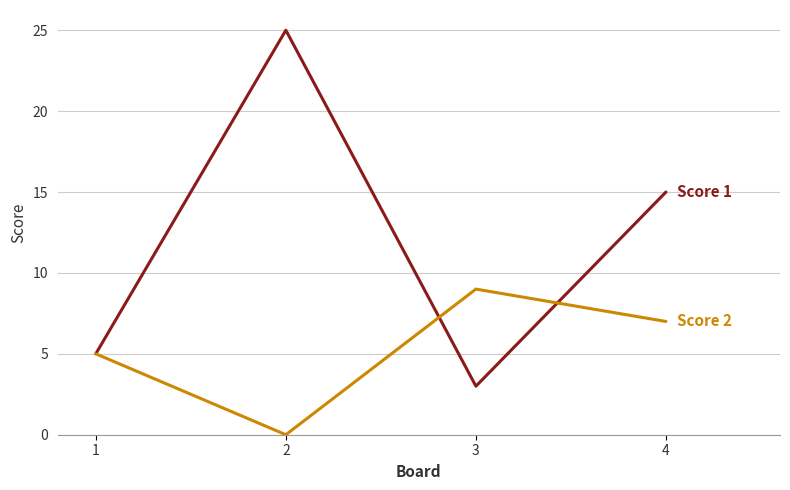

Reading left to right, transcribe all the data shown in this chart.

Score 1: 5	25	3	15
Score 2: 5	0	9	7